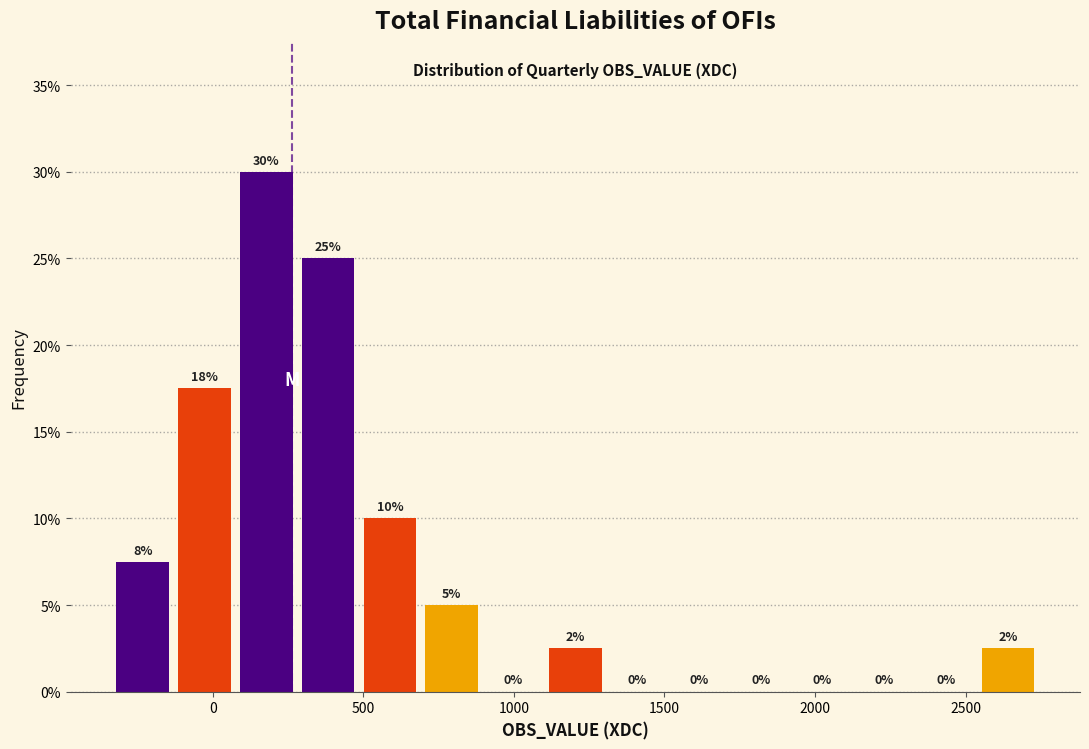

Over which range of the x-axis is the bar tallest?

100 to 300